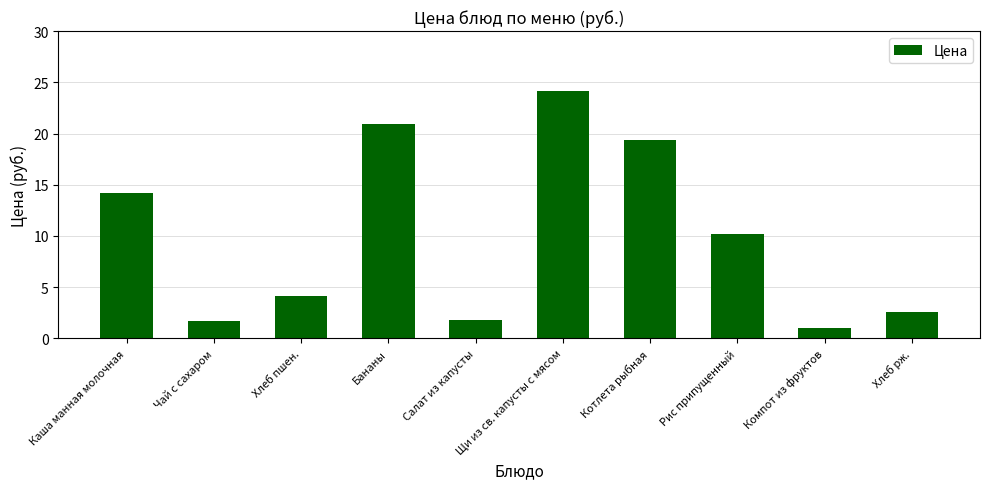

What value does the data have at Салат из капусты?

1.8